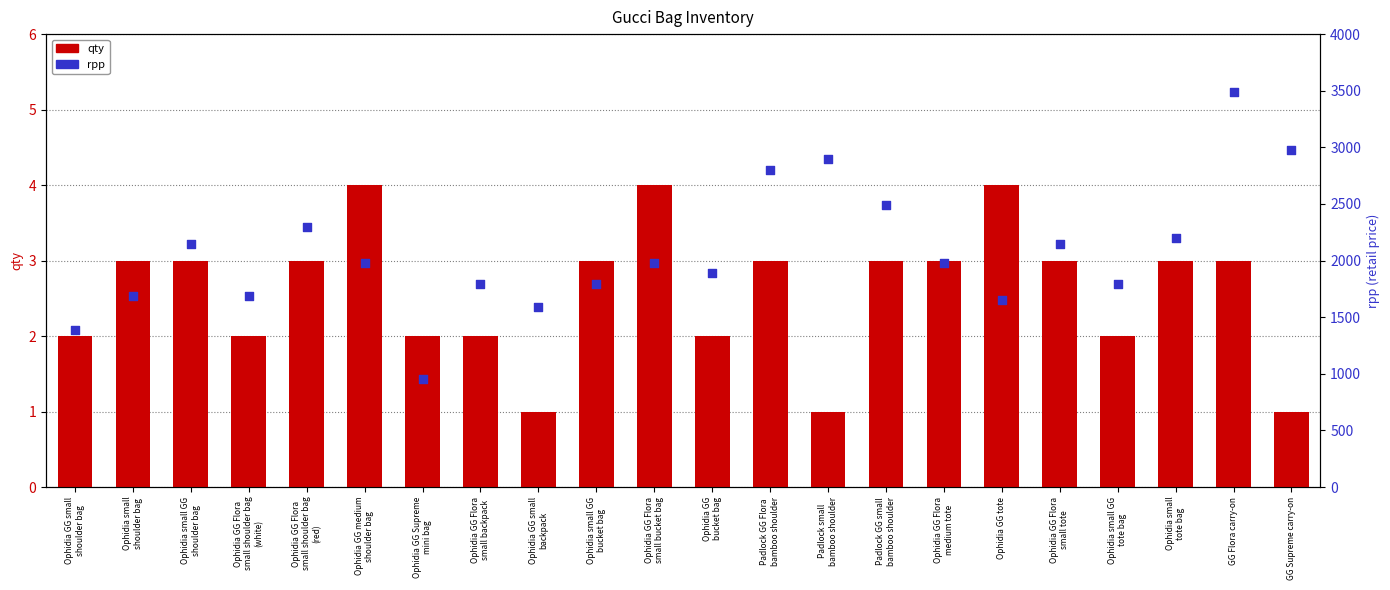

Which series has the largest total across all categories?

rpp